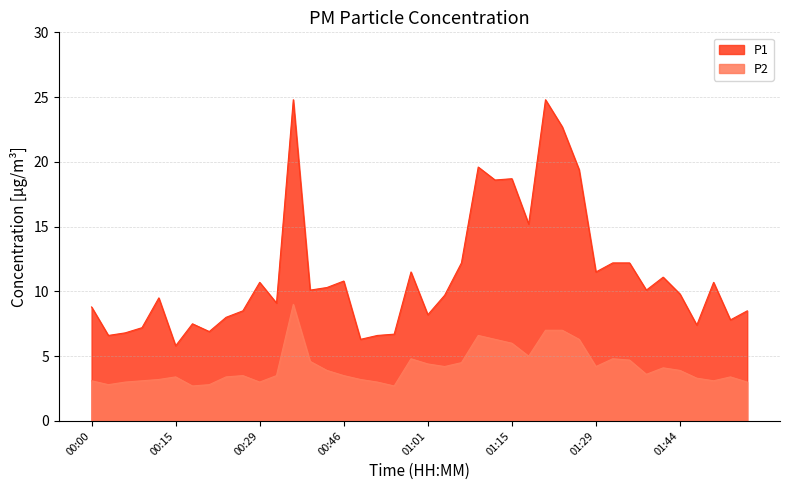

Reading left to right, transcribe all the data shown in this chart.

P1: 8.8	6.6	6.8	7.2	9.5	5.8	7.5	6.9	8.0	8.5	10.7	9.1	24.8	10.1	10.3	10.8	6.3	6.6	6.7	11.5	8.2	9.7	12.2	19.6	18.6	18.7	15.2	24.8	22.7	19.4	11.5	12.2	12.2	10.1	11.1	9.8	7.4	10.7	7.8	8.5
P2: 3.1	2.8	3.0	3.1	3.2	3.4	2.7	2.8	3.4	3.5	3.0	3.5	9.0	4.6	3.9	3.5	3.2	3.0	2.7	4.8	4.4	4.2	4.5	6.6	6.3	6.0	5.0	7.0	7.0	6.3	4.2	4.8	4.7	3.6	4.1	3.9	3.3	3.1	3.4	3.0